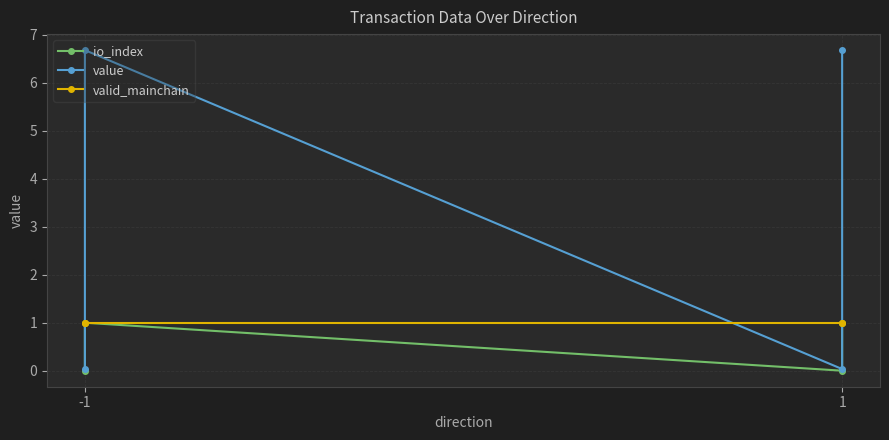

How many interior local peaks does the value series have?

1